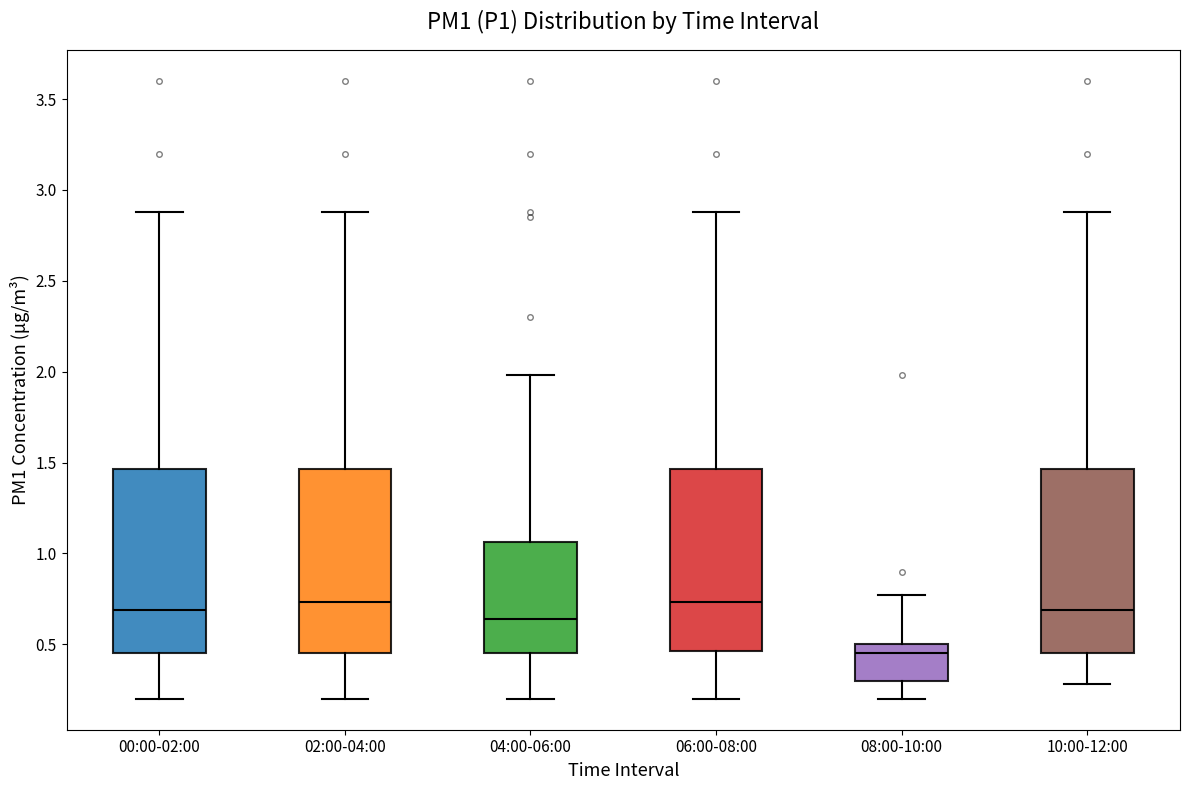

Reading left to right, read every box against the y-axis: the position of its median line, the range the box covers, and the ends of its whiskers. The values are not printed on the chart, so give them approximately, as read against the axis.

00:00-02:00: median 0.70, box 0.45 to 1.45, whiskers 0.20 to 2.90
02:00-04:00: median 0.75, box 0.45 to 1.45, whiskers 0.20 to 2.90
04:00-06:00: median 0.65, box 0.45 to 1.05, whiskers 0.20 to 2.00
06:00-08:00: median 0.75, box 0.45 to 1.45, whiskers 0.20 to 2.90
08:00-10:00: median 0.45, box 0.30 to 0.50, whiskers 0.20 to 0.75
10:00-12:00: median 0.70, box 0.45 to 1.45, whiskers 0.30 to 2.90